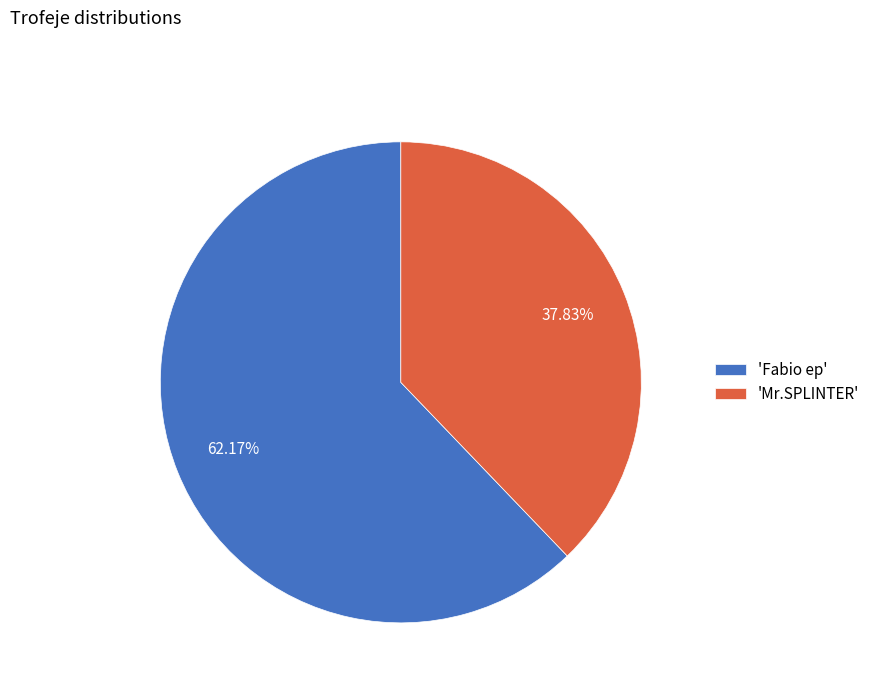

Which slice is the smallest?

'Mr.SPLINTER'